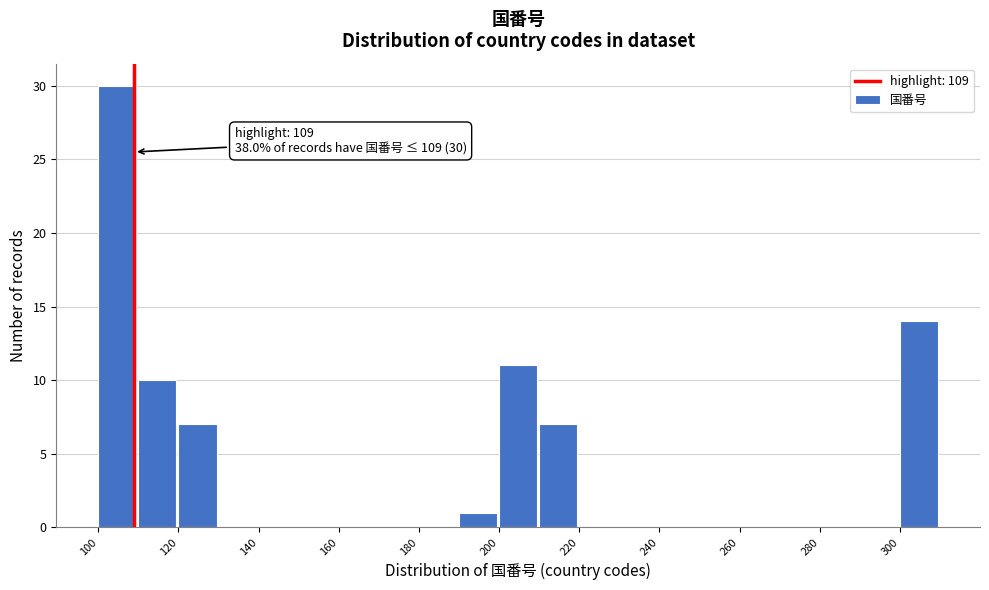

Over which range of the x-axis is the bar tallest?

100 to 110